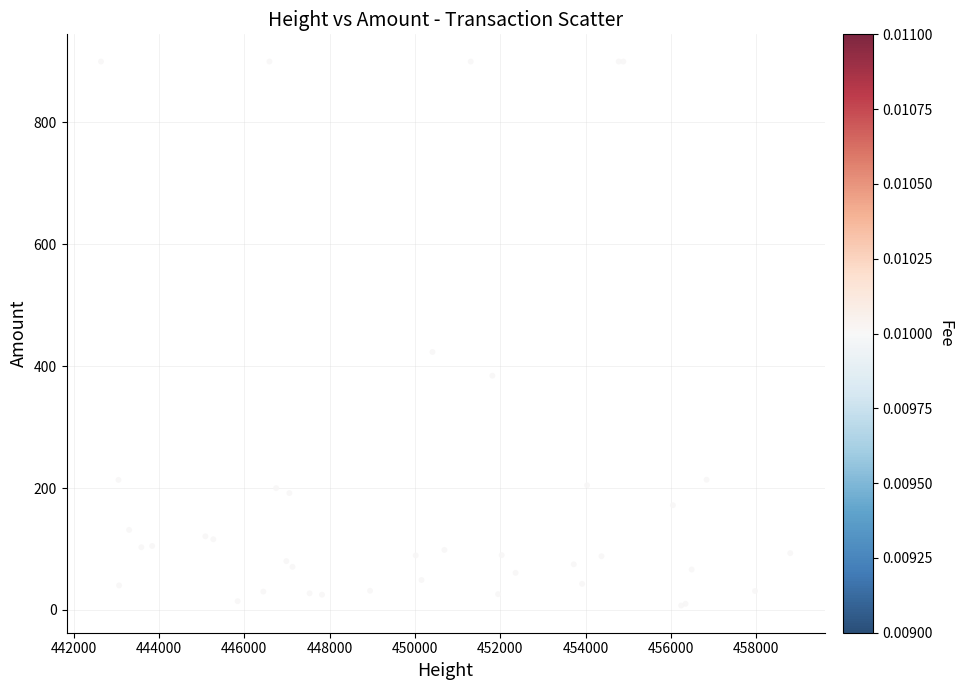

What Y value in the scatter plot is closest to 453?

423.4